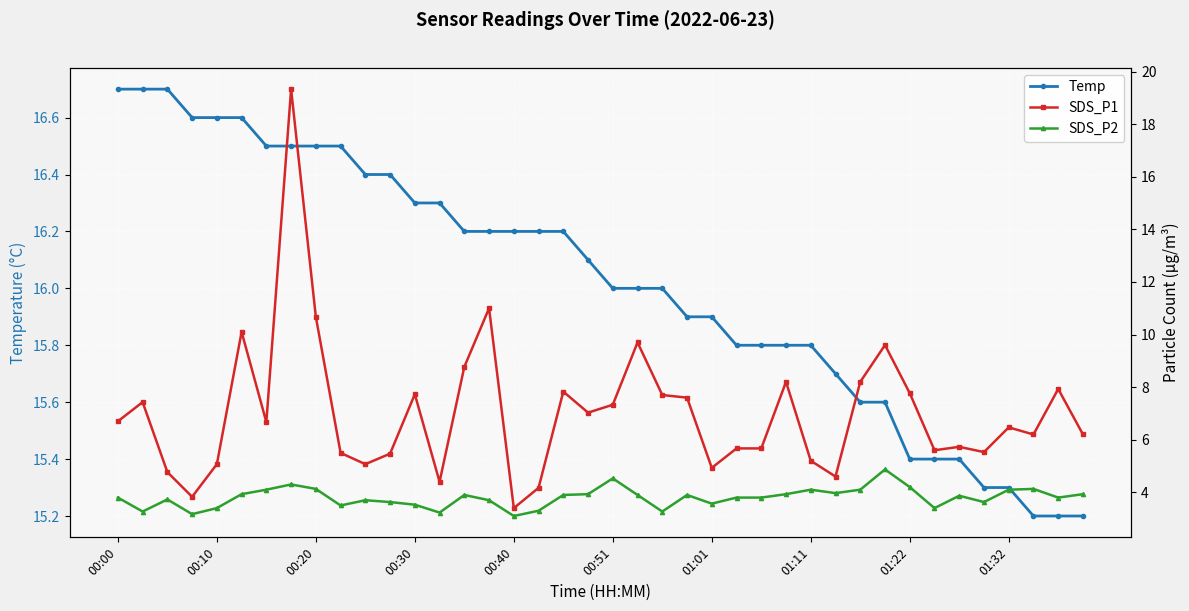

What is the lowest value of the Temp series?

15.2